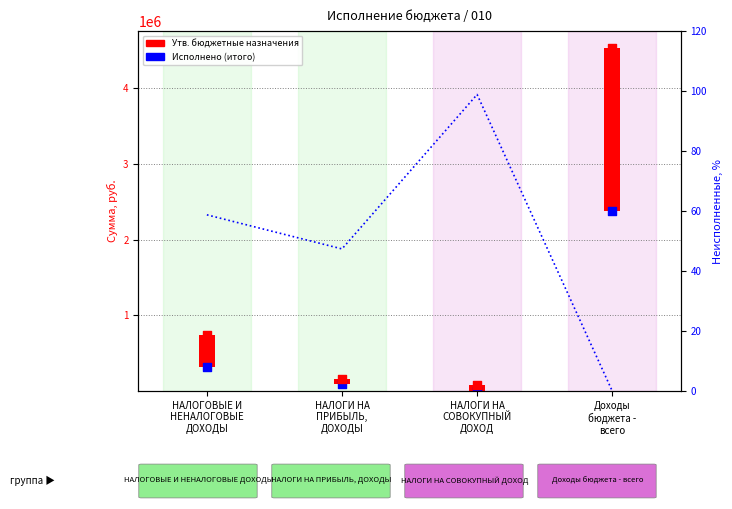

What is the total value across all series at НАЛОГИ НА
ПРИБЫЛЬ,
ДОХОДЫ?

253596.8